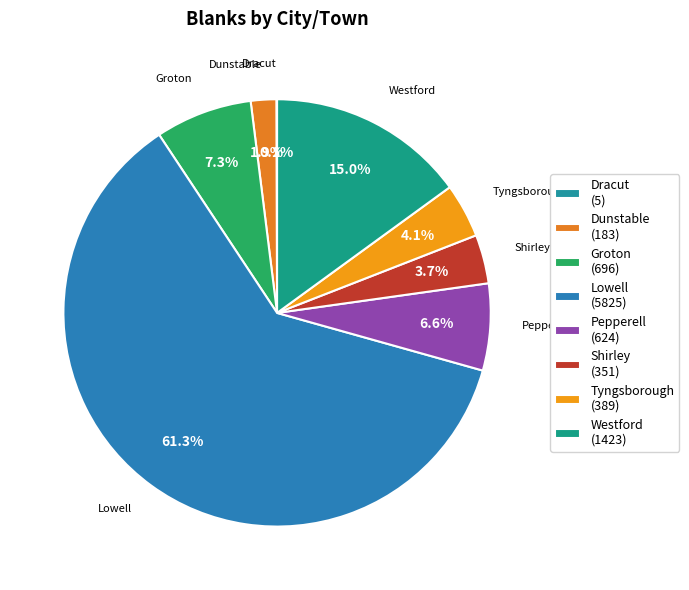

To the nearest percent, what is the difference between the largest and smallest slice percentages?

61%